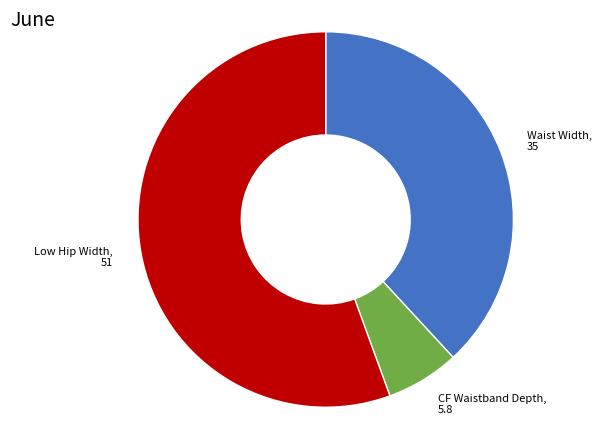

Which slice represents more than half of the pie?

Low Hip Width